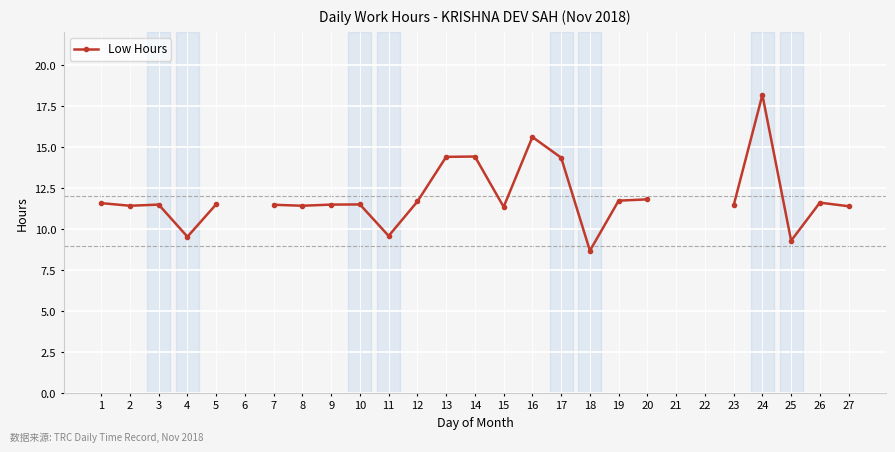

What is the greatest value displayed?

18.2